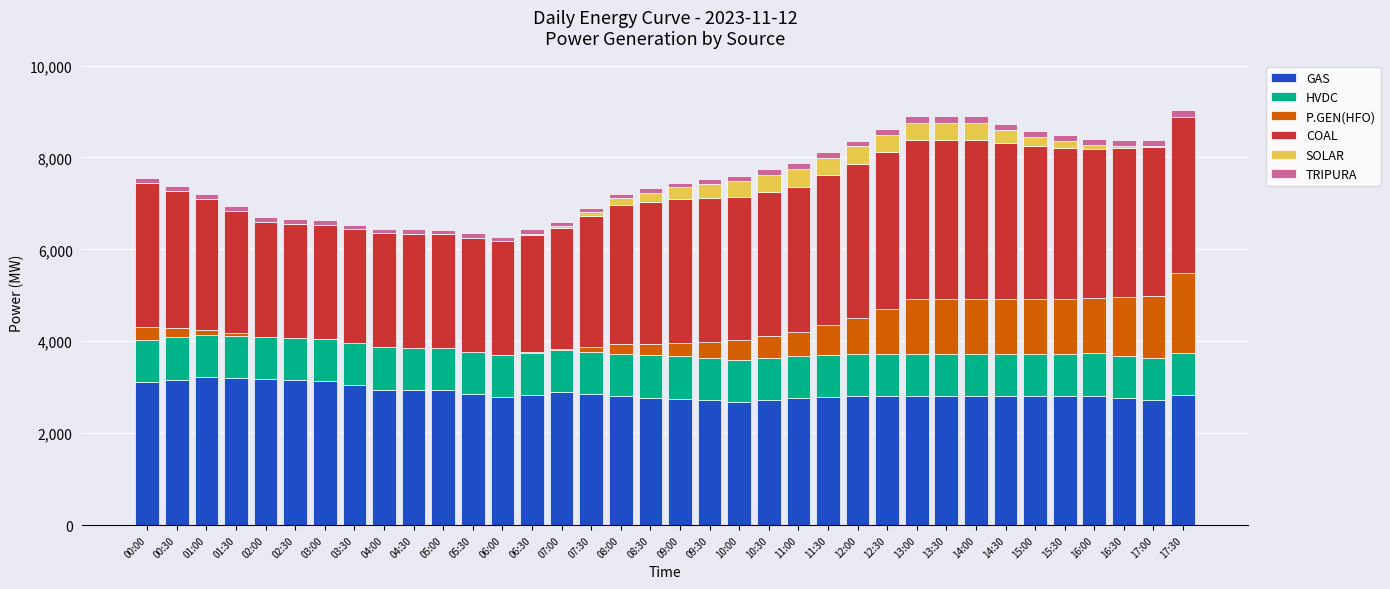

True or false: GAS has a value of 1419.0 at 11:00.

False